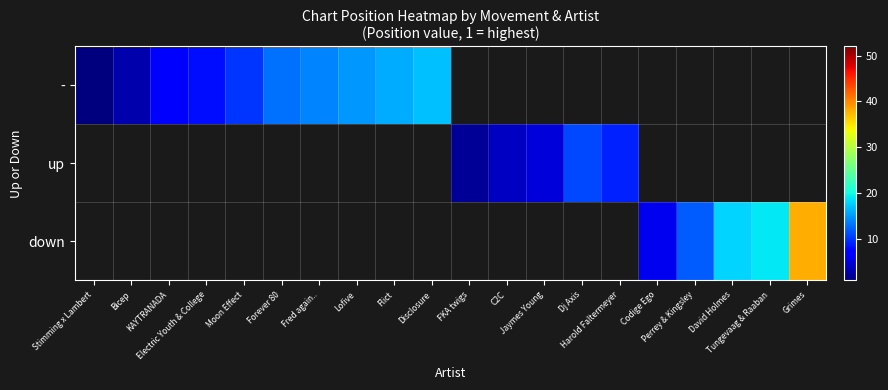

What is the smallest value displayed?

1.0